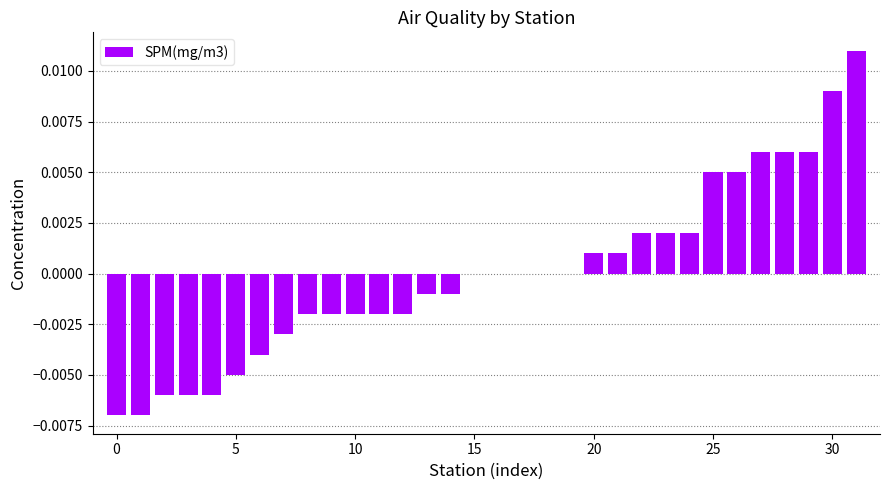

How many distinct data groups are displayed?

1